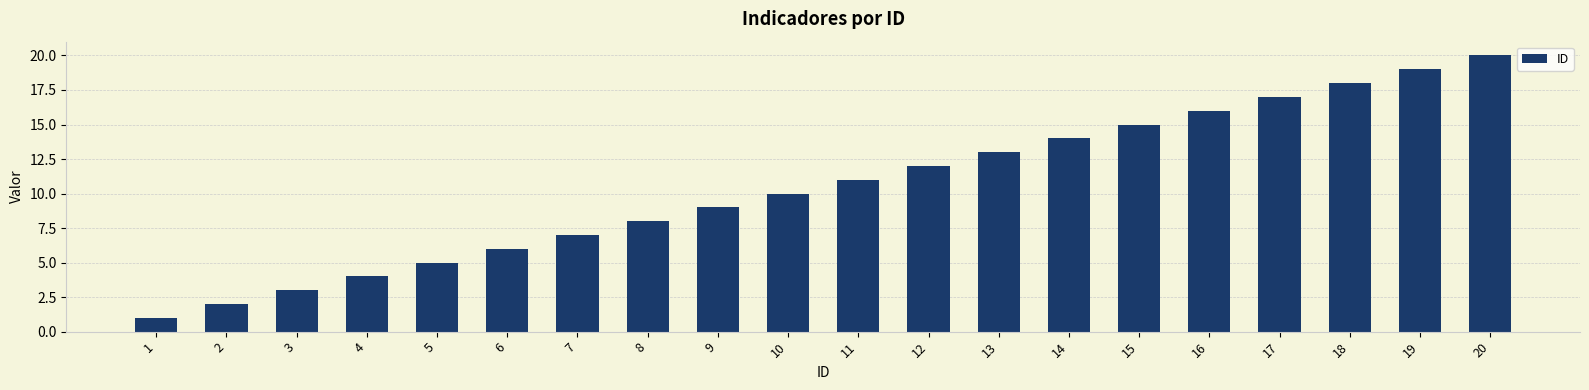

Which label corresponds to the largest value in the chart?

20